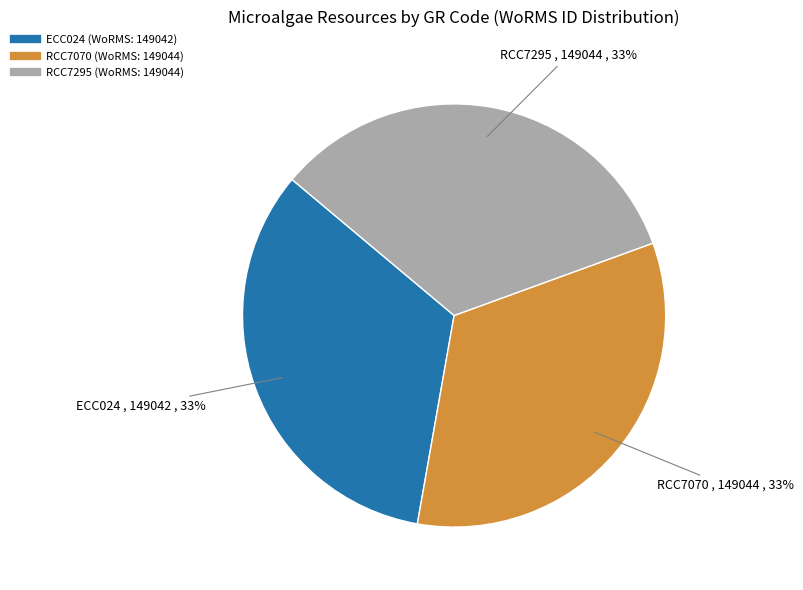

How many segments does this pie chart have?

3